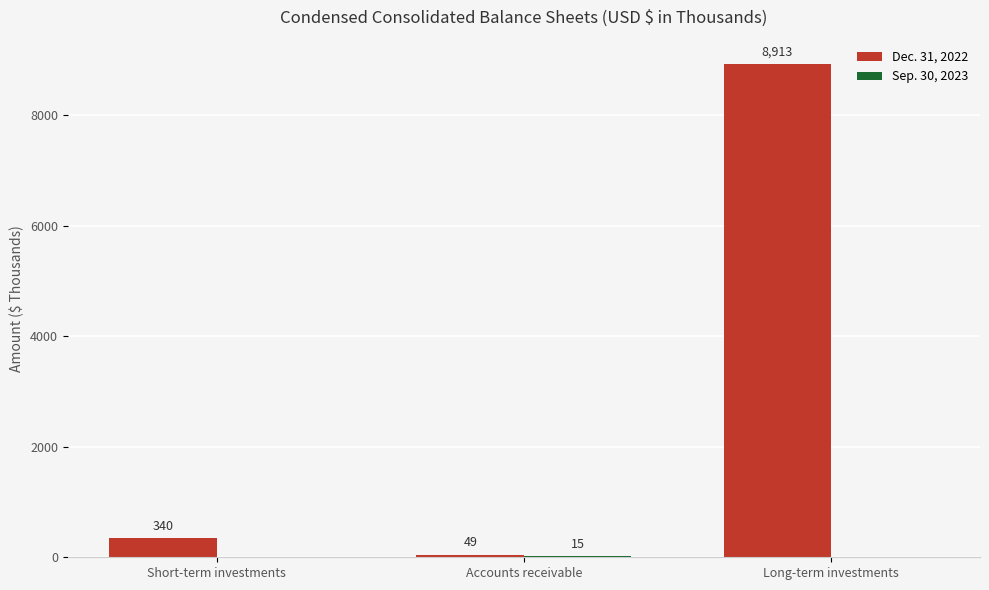

What is the highest value of the Dec. 31, 2022 series?

8913